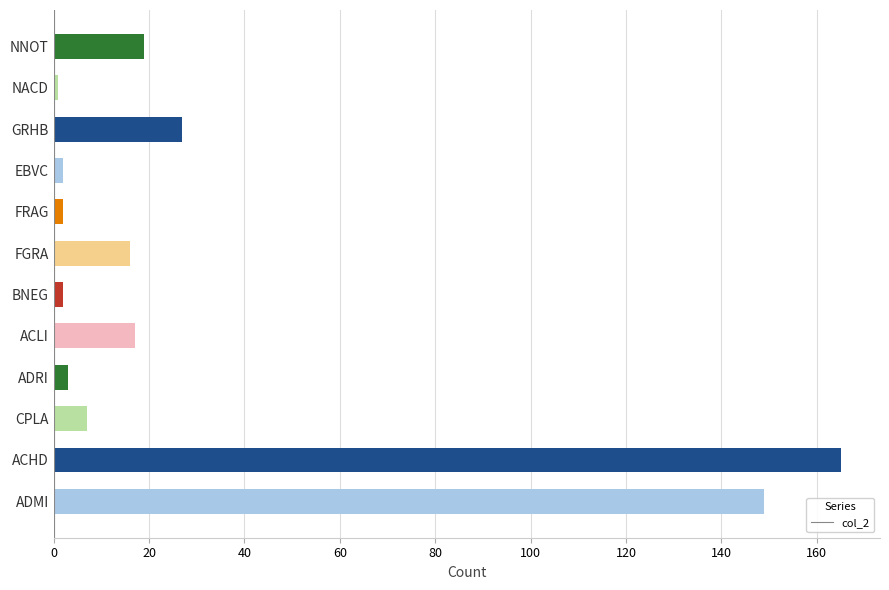

Does the chart contain stacked bars?

No